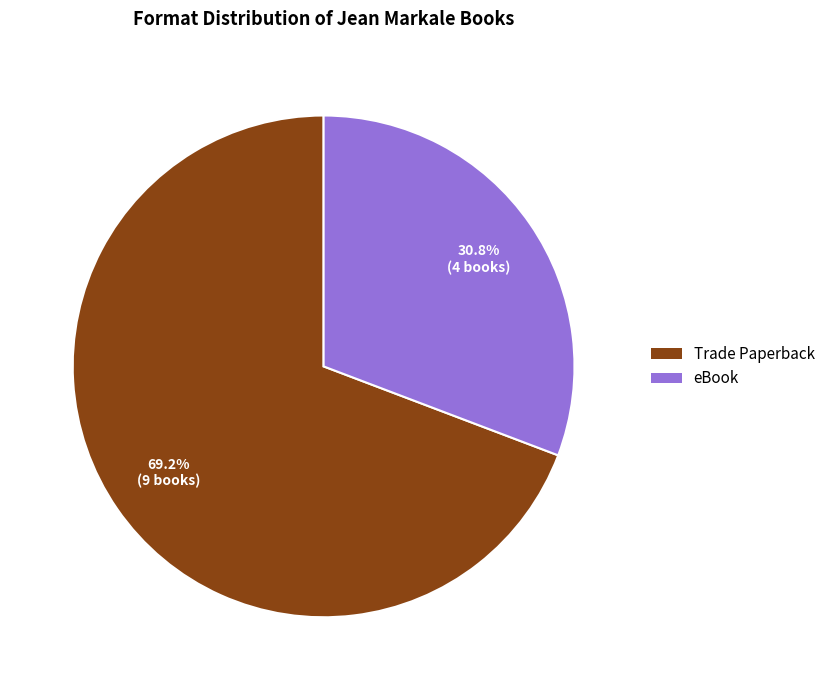

Does any single category account for the majority?

Yes